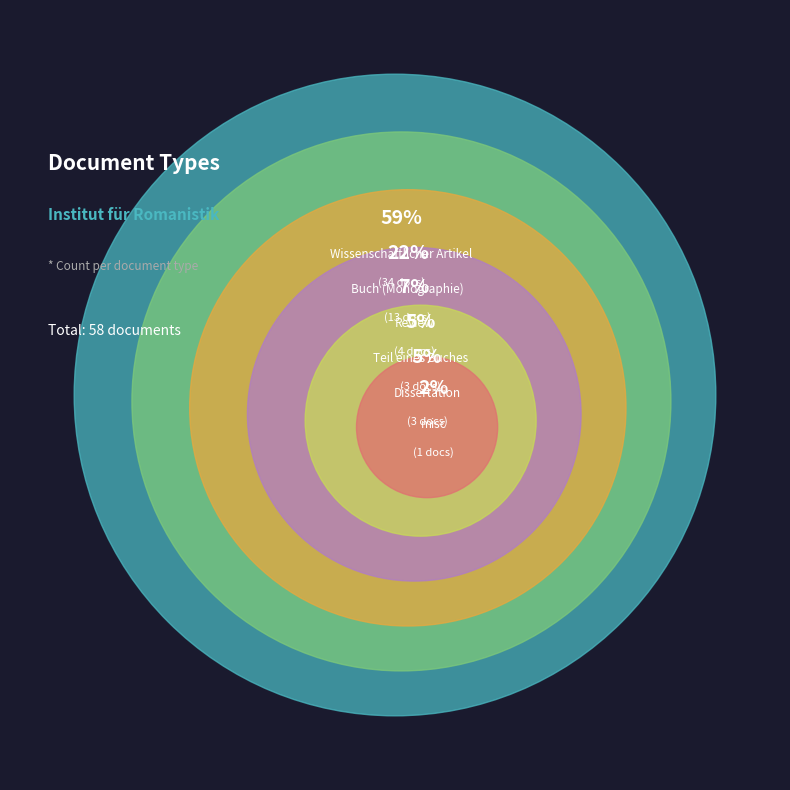

Which slice represents more than half of the pie?

Wissenschaftlicher Artikel